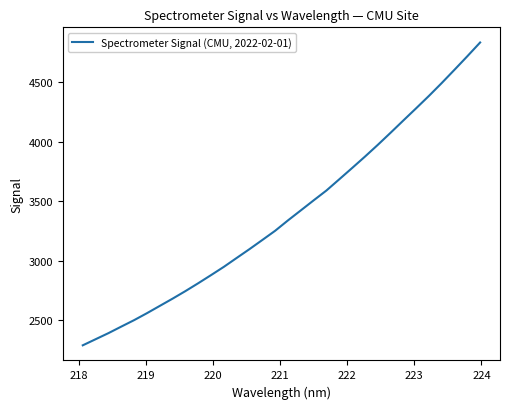

What is the greatest value displayed?

4832.5